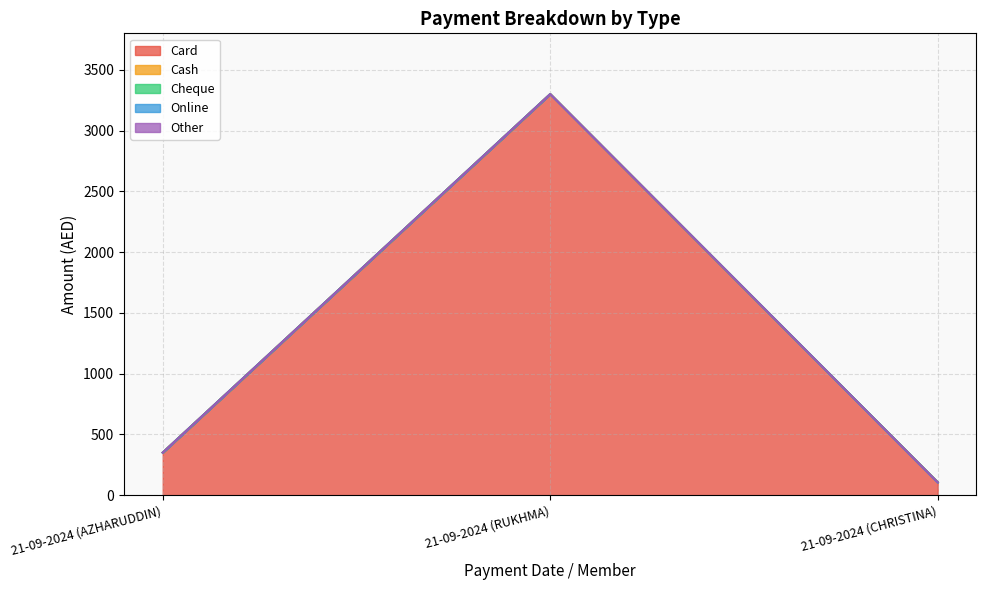

Count the number of data series in this chart.

5